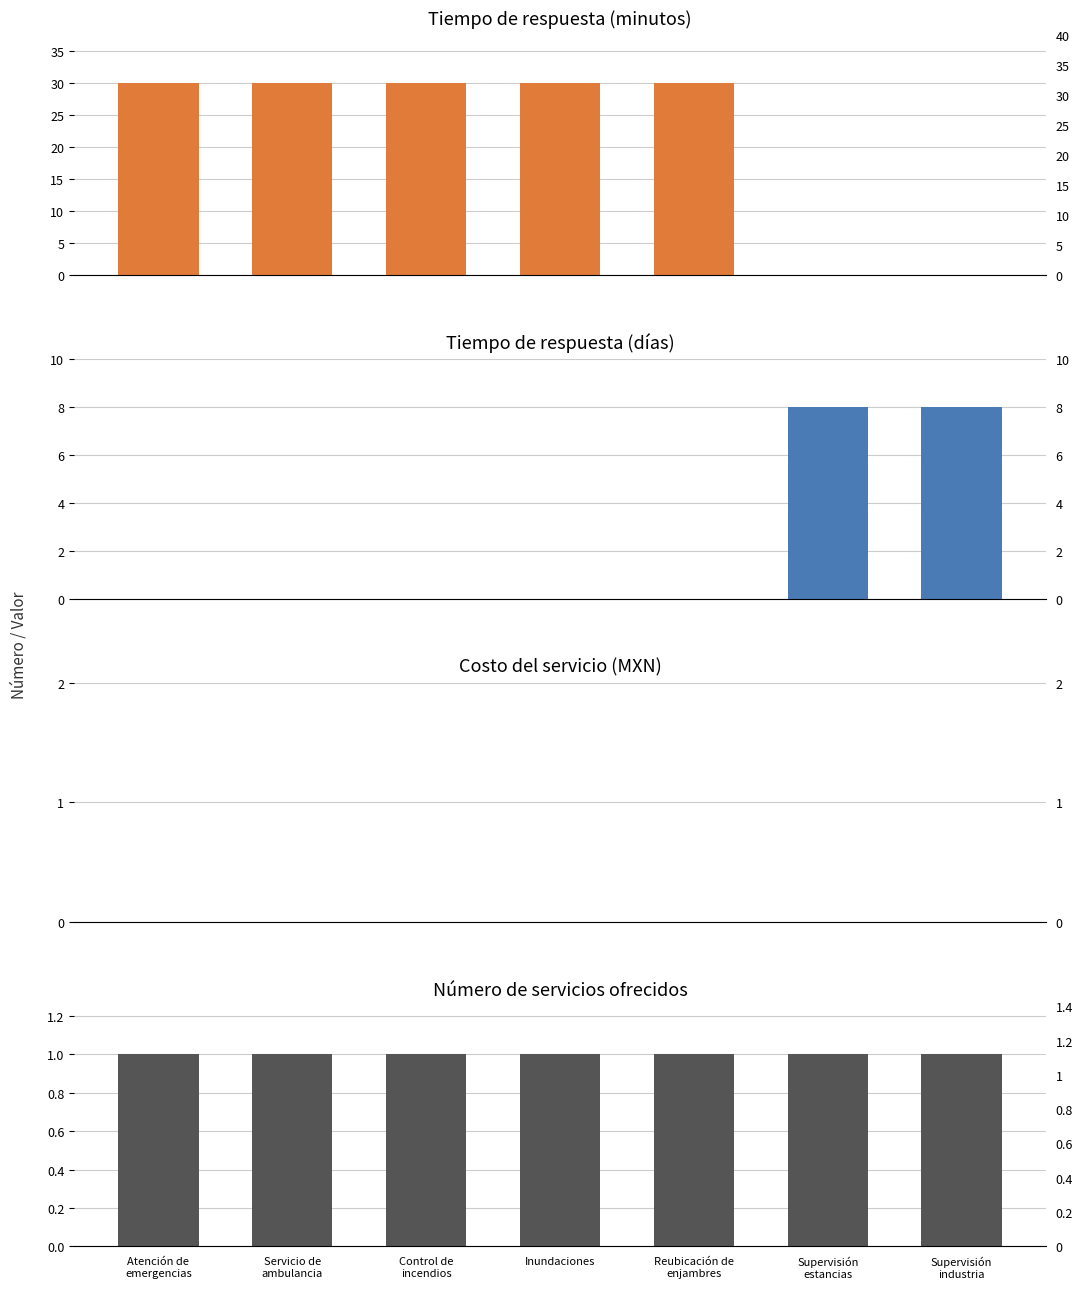

Count the number of data series in this chart.

4